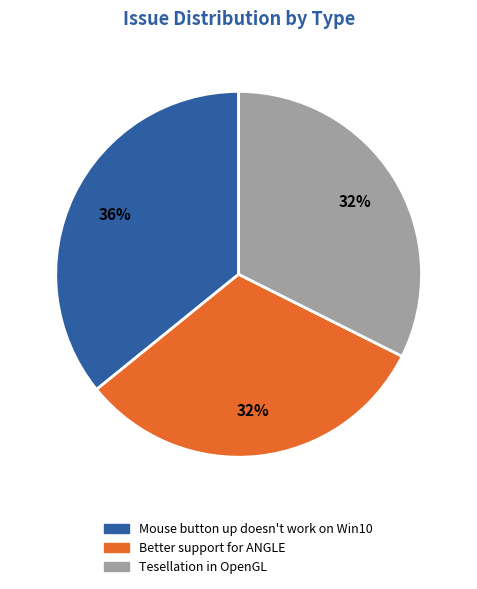

To the nearest percent, what is the combined percentage of Tesellation in OpenGL and Mouse button up doesn't work on Win10?

68%